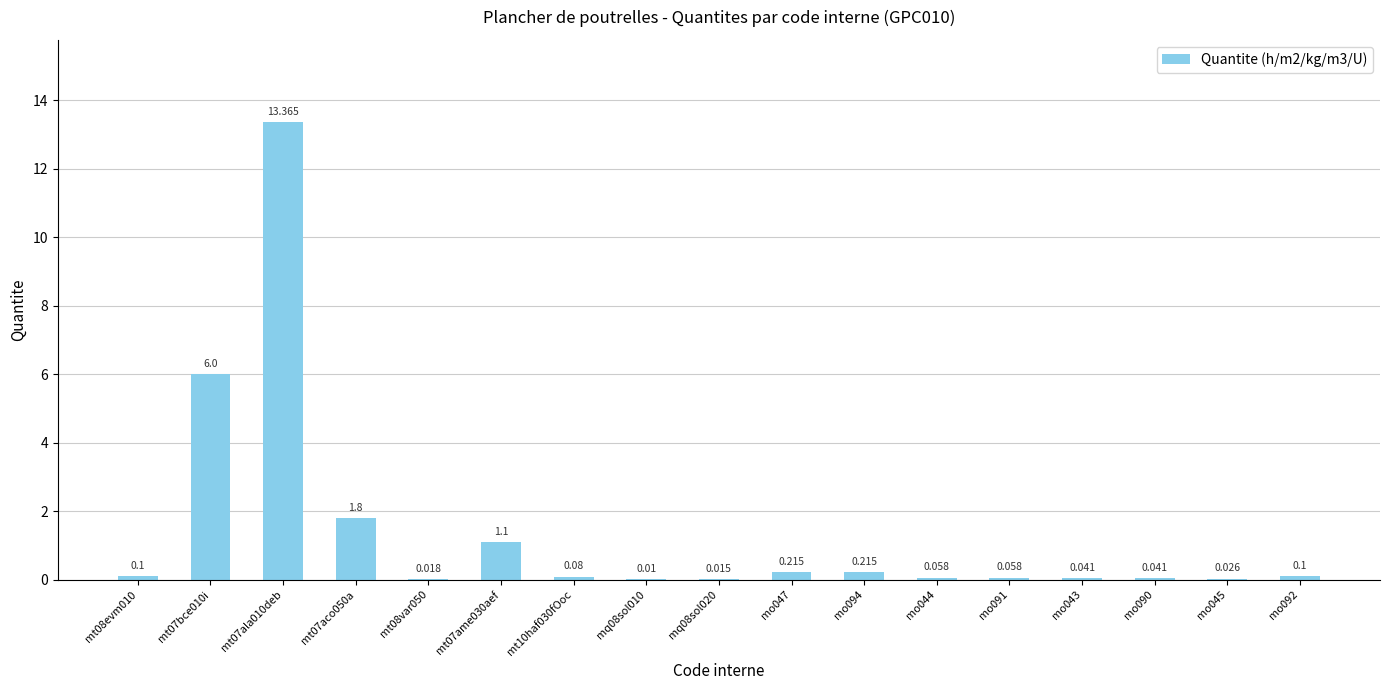

At which category does the chart reach its peak across all series?

mt07ala010deb